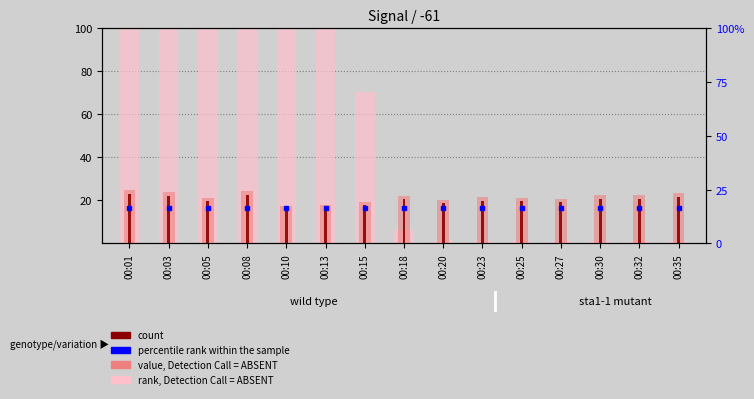

Which series has the largest total across all categories?

rank, Detection Call = ABSENT